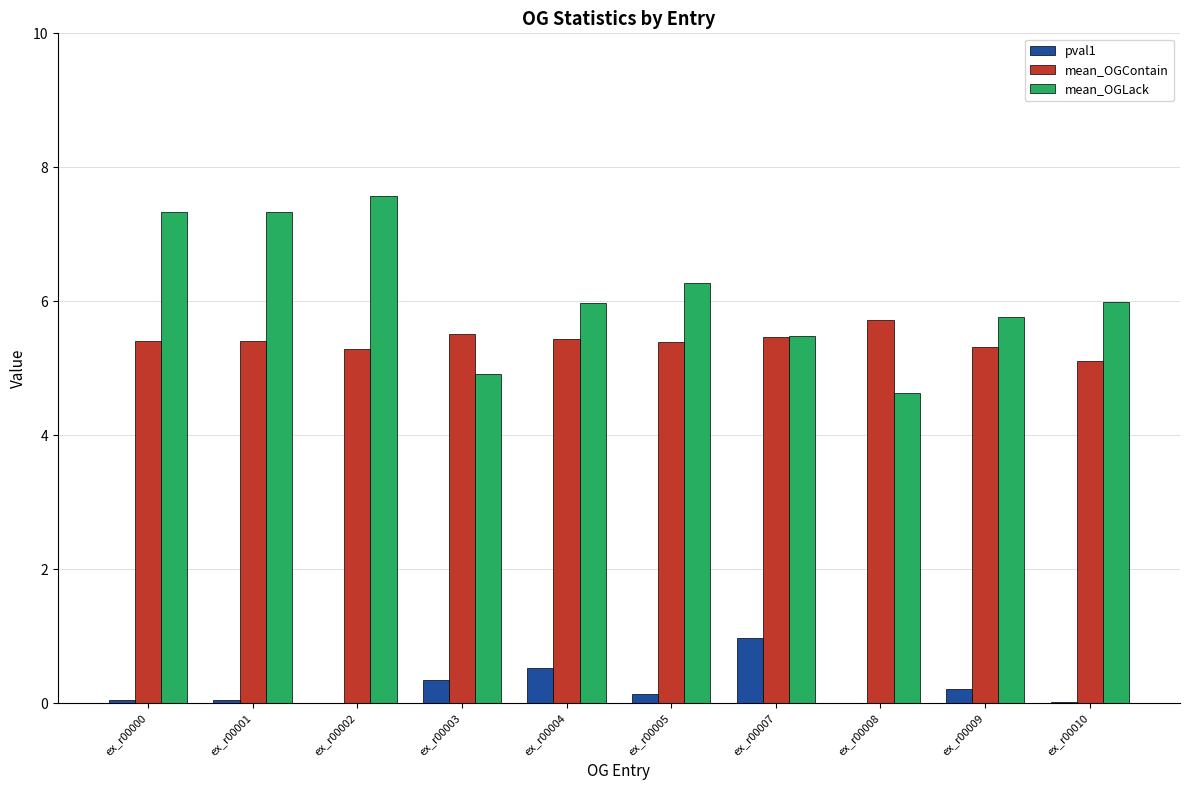

Is the value of pval1 at ex_r00001 greater than the value of mean_OGContain at ex_r00004?

No